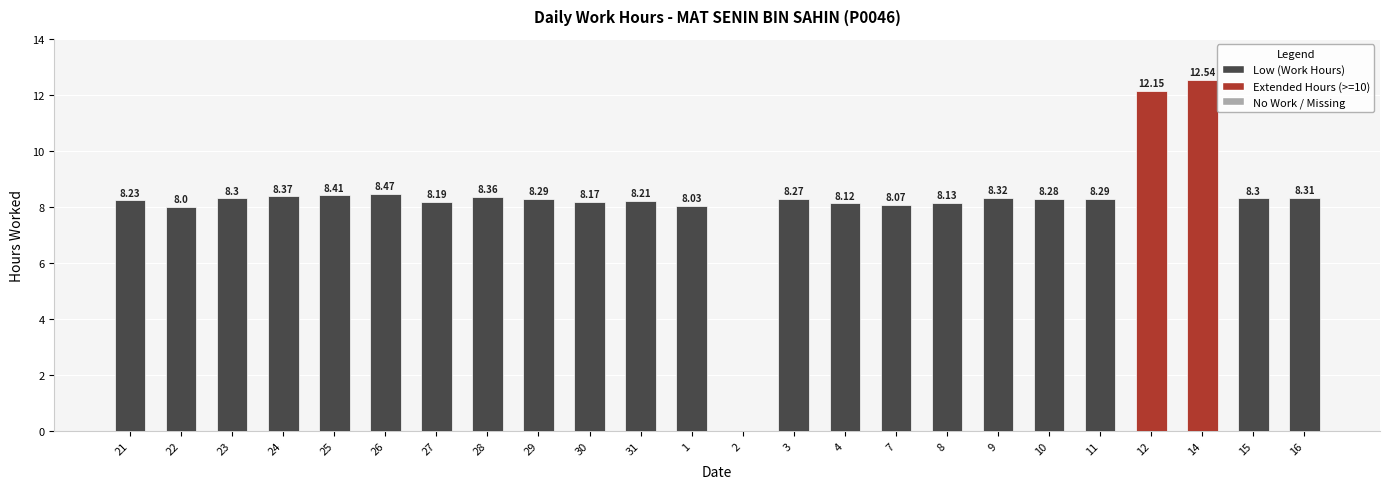

Which has a higher value, 9 or 29?

9